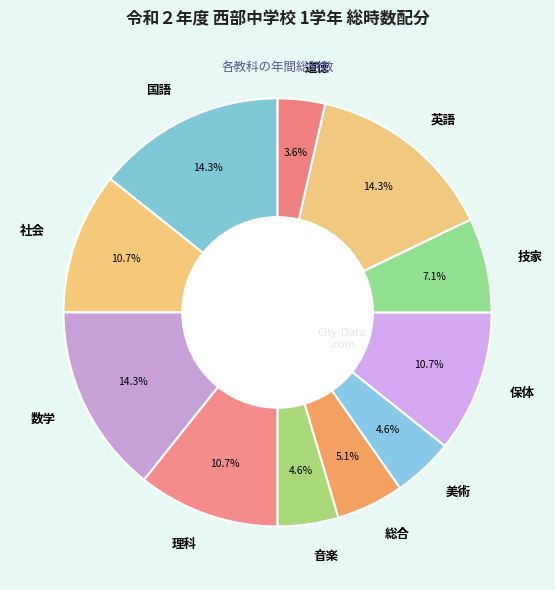

What percentage is the 社会 slice, to the nearest percent?

11%